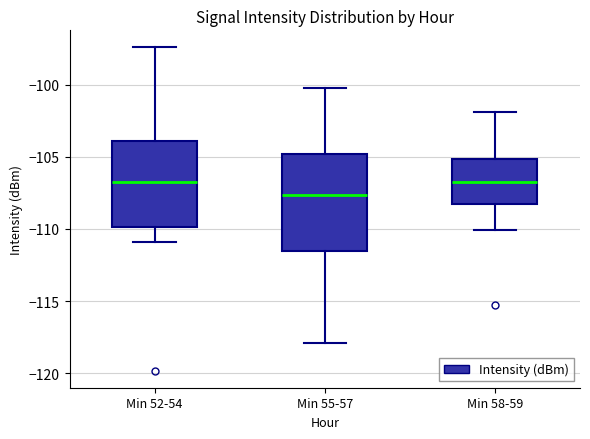

Reading left to right, read every box against the y-axis: the position of its median line, the range the box covers, and the ends of its whiskers. The values are not printed on the chart, so give them approximately, as read against the axis.

Min 52-54: median -106.5, box -110.0 to -104.0, whiskers -111.0 to -97.5
Min 55-57: median -107.5, box -111.5 to -105.0, whiskers -118.0 to -100.0
Min 58-59: median -106.5, box -108.5 to -105.0, whiskers -110.0 to -102.0